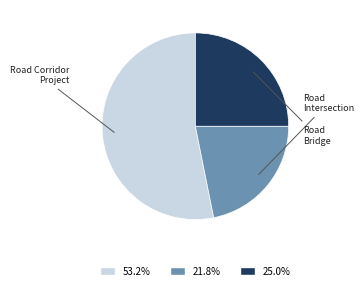

Is there a majority slice in this chart?

Yes